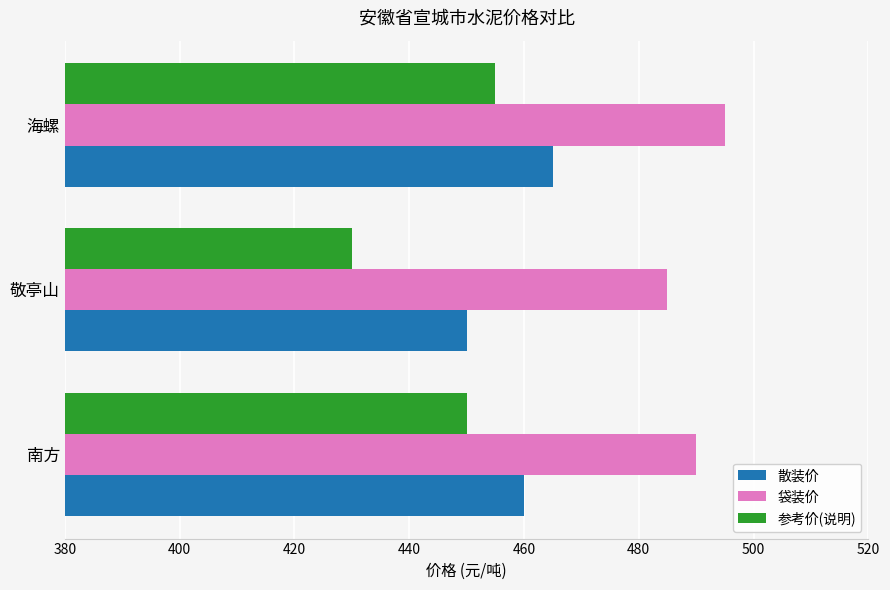

Rank the series at 南方 from lowest to highest value.

参考价(说明), 散装价, 袋装价